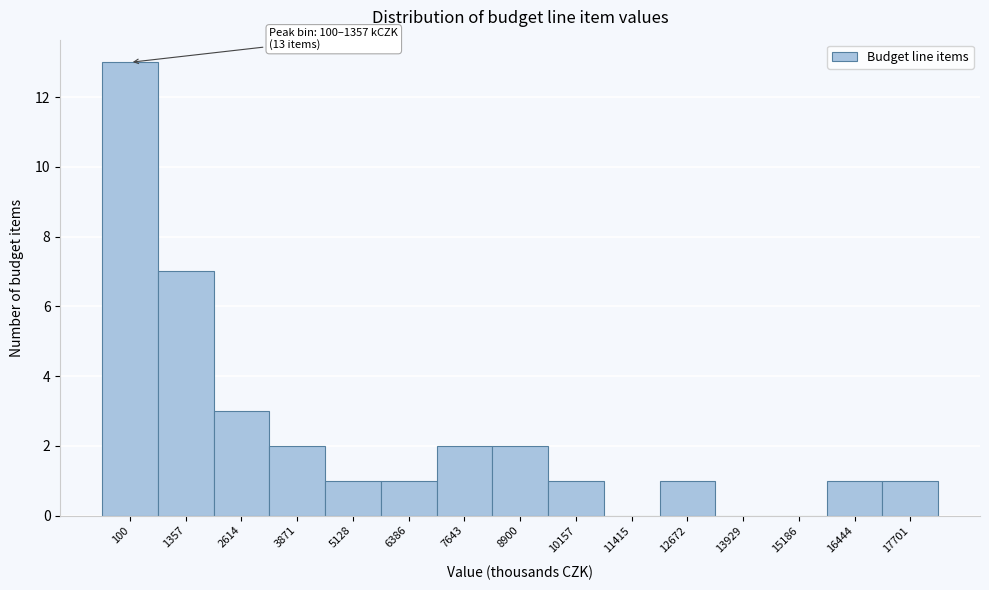

Reading left to right, what are all the values shown in this chart?

100=13	1357=7	2614=3	3871=2	5128=1	6386=1	7643=2	8900=2	10157=1	11415=0	12672=1	13929=0	15186=0	16444=1	17701=1